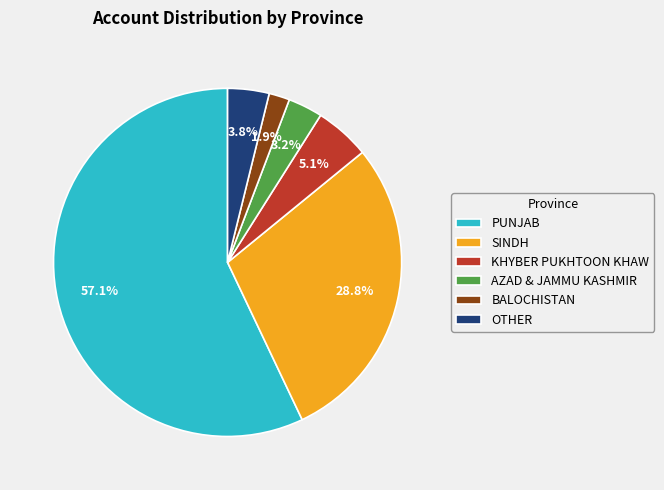

Rank the categories by value from lowest to highest.

BALOCHISTAN, AZAD & JAMMU KASHMIR, OTHER, KHYBER PUKHTOON KHAW, SINDH, PUNJAB